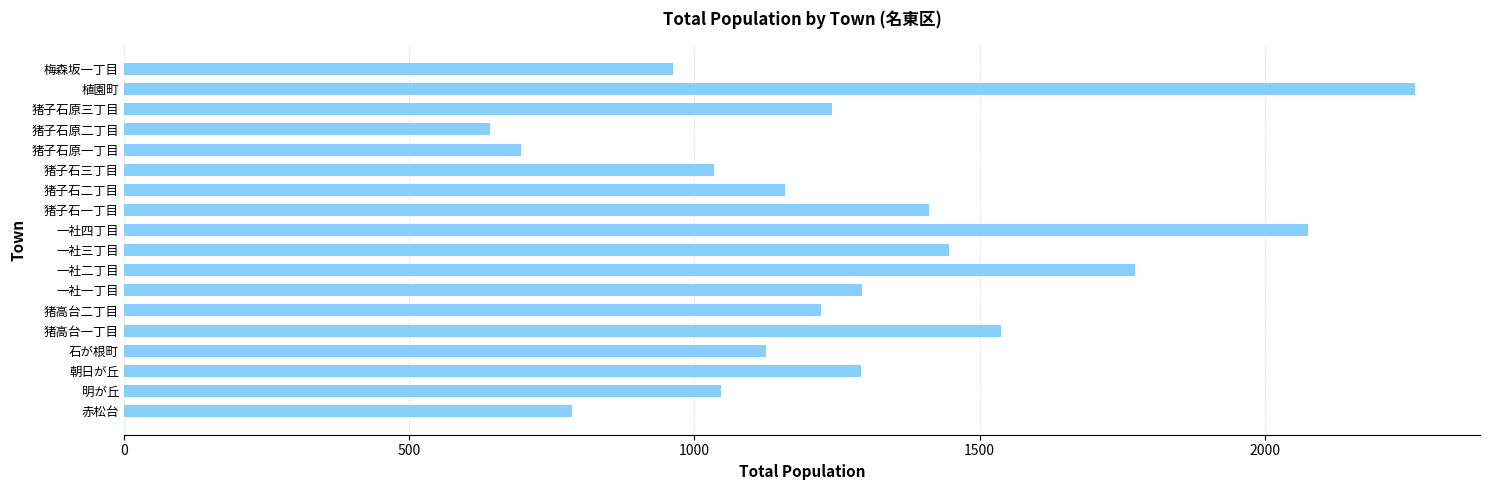

The chart shows a value of 461 at 朝日が丘. True or false?

False